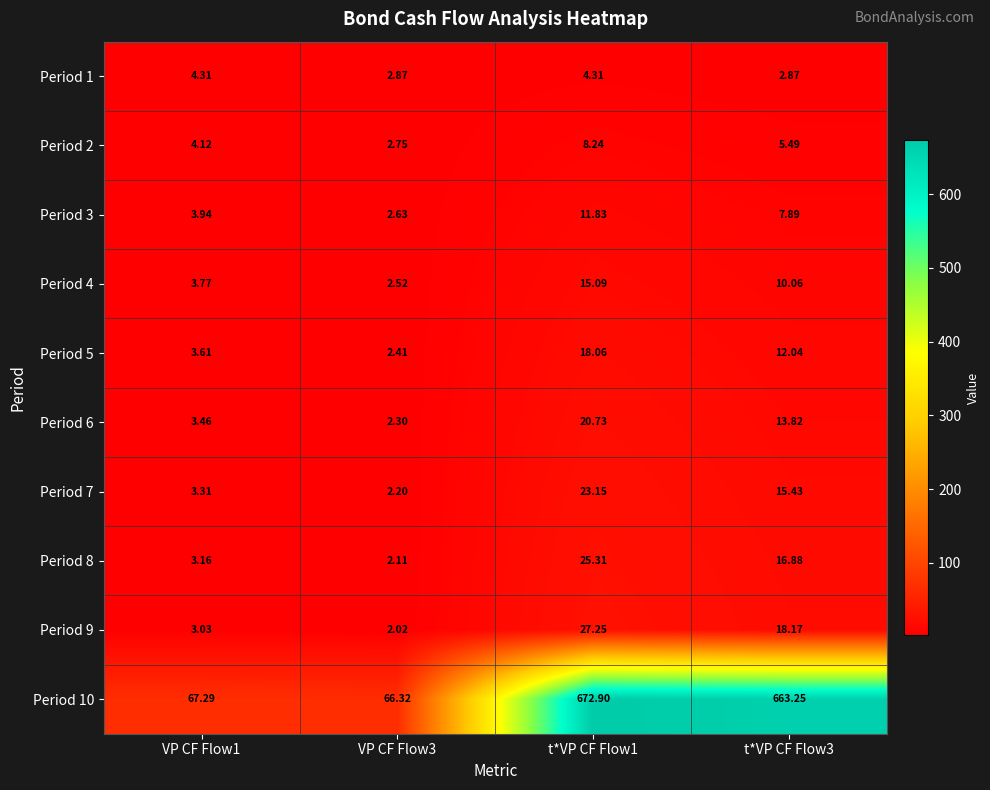

Which series changed the most between VP CF Flow1 and t*VP CF Flow3?

Period 10